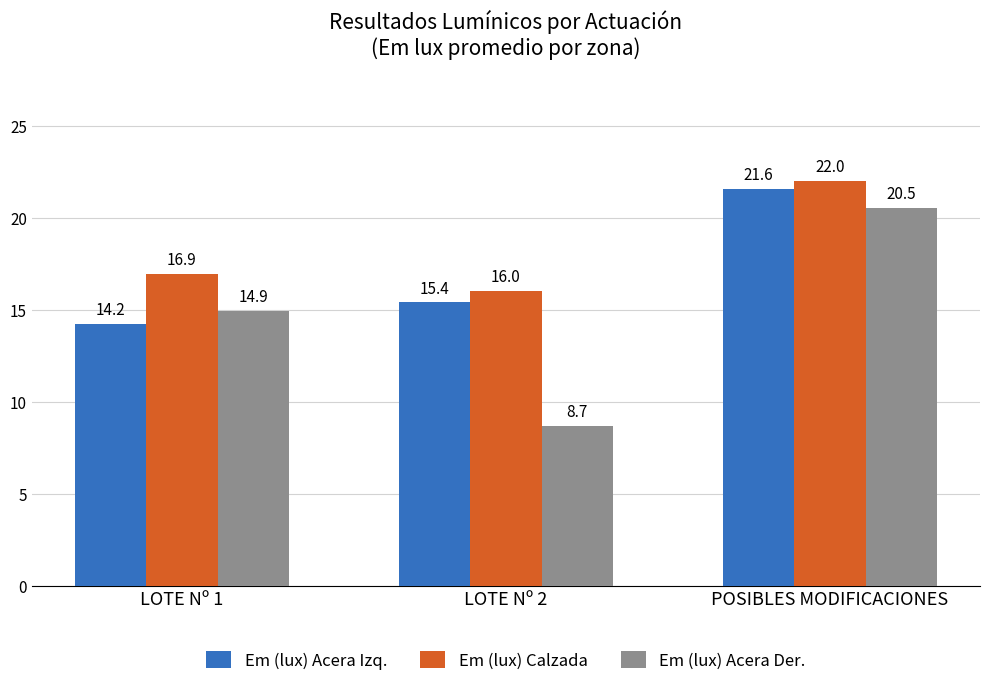

Reading right to left, list all the values displayed in this chart.

Em (lux) Acera Izq.: POSIBLES MODIFICACIONES=21.6	LOTE Nº 2=15.4	LOTE Nº 1=14.2
Em (lux) Calzada: POSIBLES MODIFICACIONES=22.0	LOTE Nº 2=16.0	LOTE Nº 1=16.9
Em (lux) Acera Der.: POSIBLES MODIFICACIONES=20.5	LOTE Nº 2=8.7	LOTE Nº 1=14.9